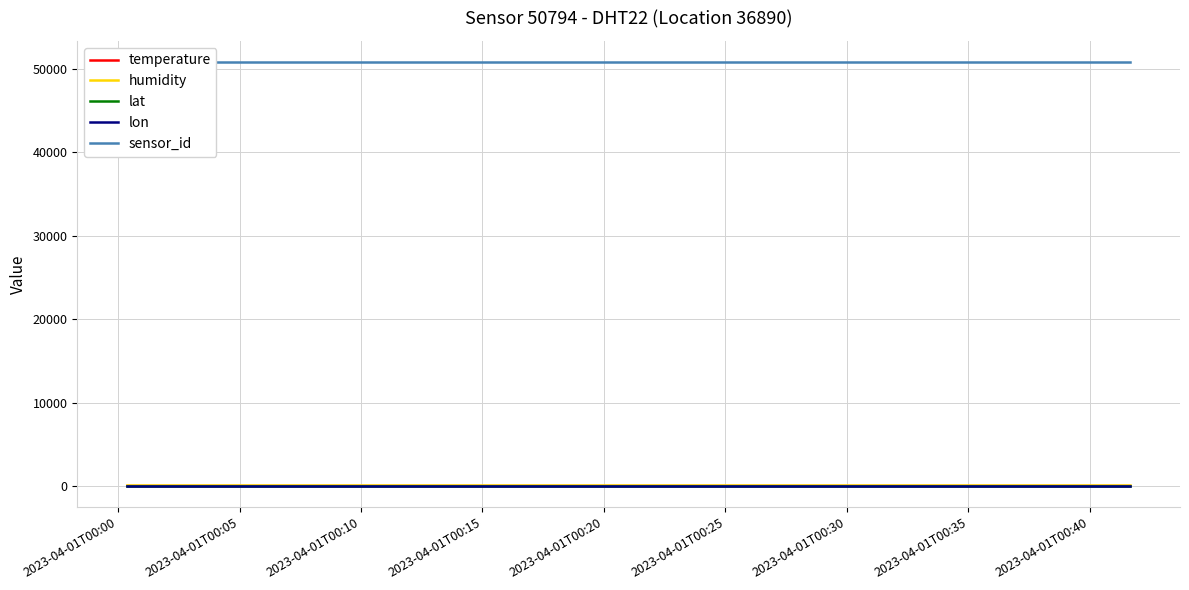

True or false: lon has more than 2 points higher than both neighbors.

False